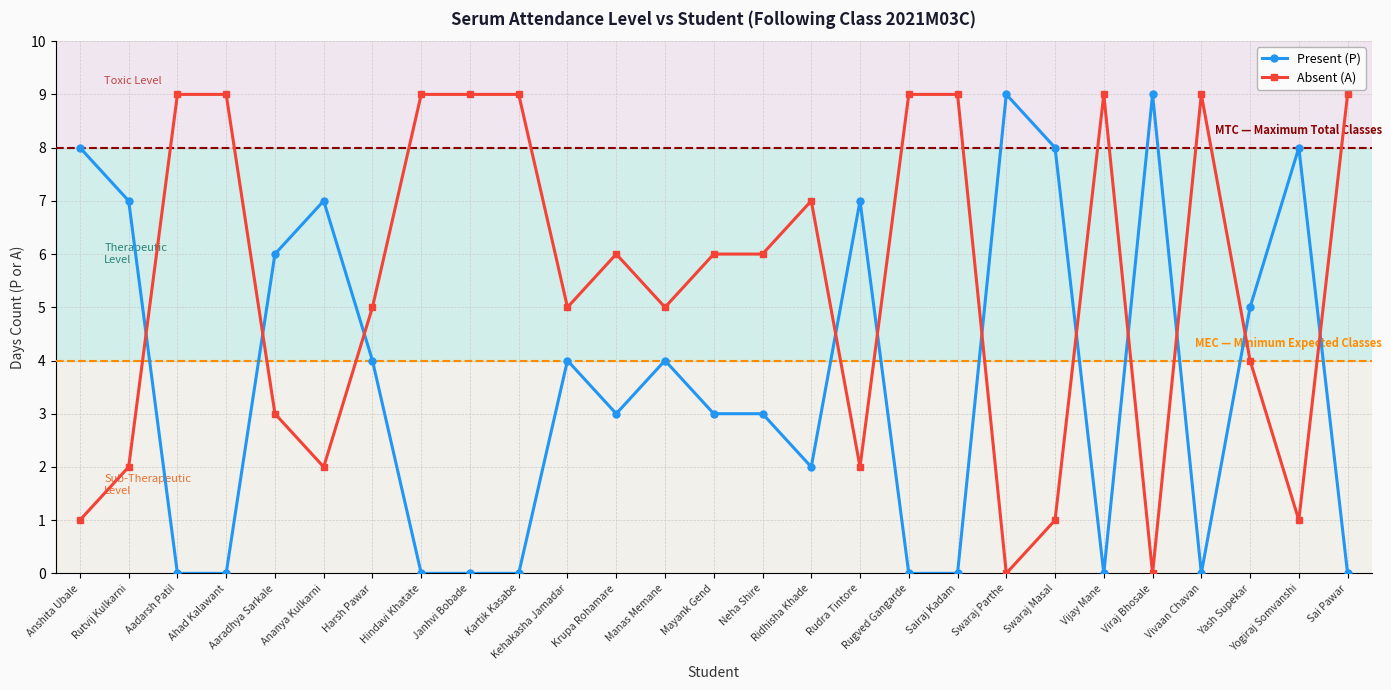

Reading left to right, extract all data points from this chart.

Present (P): Anshita Ubale=8	Rutvij Kulkarni=7	Aadarsh Patil=0	Ahad Kalawant=0	Aaradhya Sarkale=6	Ananya Kulkarni=7	Harsh Pawar=4	Hindavi Khatate=0	Janhvi Bobade=0	Kartik Kasabe=0	Kehakasha Jamadar=4	Krupa Rohamare=3	Manas Memane=4	Mayank Gend=3	Neha Shire=3	Ridhisha Khade=2	Rudra Tintore=7	Rugved Gangarde=0	Sairaj Kadam=0	Swaraj Parthe=9	Swaraj Masal=8	Vijay Mane=0	Viraj Bhosale=9	Vivaan Chavan=0	Yash Supekar=5	Yogiraj Somvanshi=8	Sai Pawar=0
Absent (A): Anshita Ubale=1	Rutvij Kulkarni=2	Aadarsh Patil=9	Ahad Kalawant=9	Aaradhya Sarkale=3	Ananya Kulkarni=2	Harsh Pawar=5	Hindavi Khatate=9	Janhvi Bobade=9	Kartik Kasabe=9	Kehakasha Jamadar=5	Krupa Rohamare=6	Manas Memane=5	Mayank Gend=6	Neha Shire=6	Ridhisha Khade=7	Rudra Tintore=2	Rugved Gangarde=9	Sairaj Kadam=9	Swaraj Parthe=0	Swaraj Masal=1	Vijay Mane=9	Viraj Bhosale=0	Vivaan Chavan=9	Yash Supekar=4	Yogiraj Somvanshi=1	Sai Pawar=9